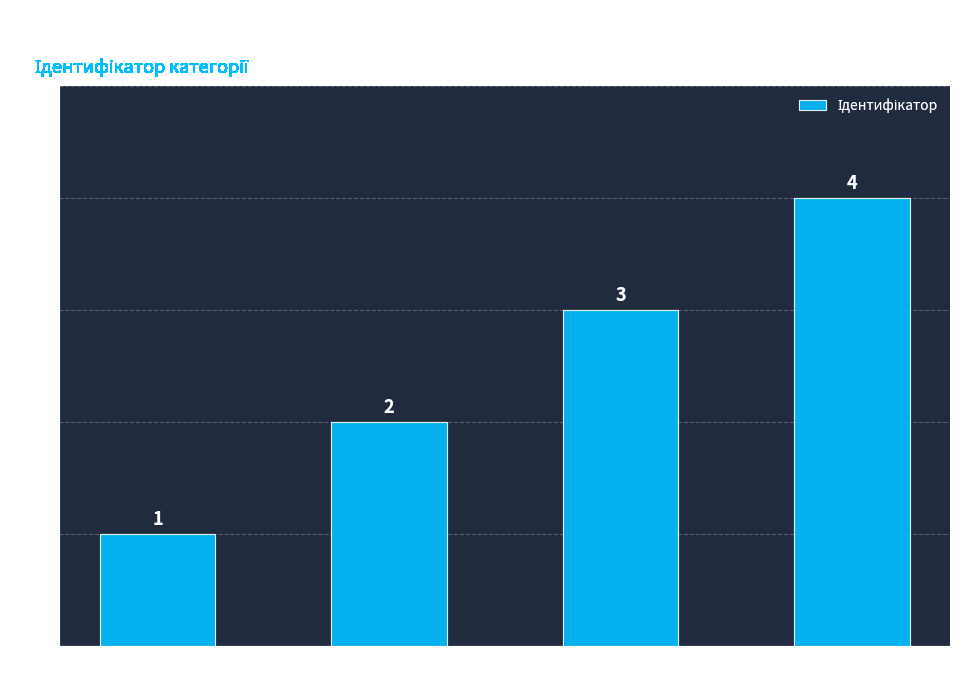

Count the values in the range 2 to 4.

3